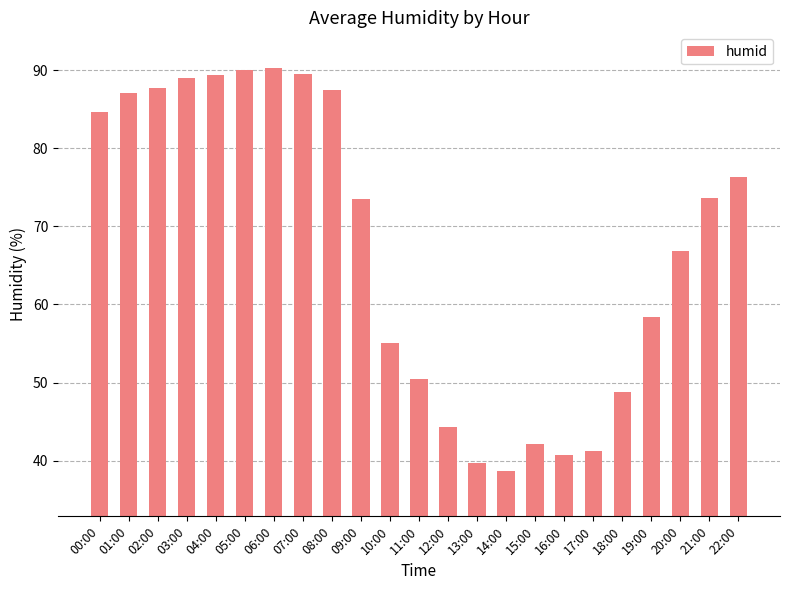

What is the sum of the values at 19:00 and 08:00?

145.9